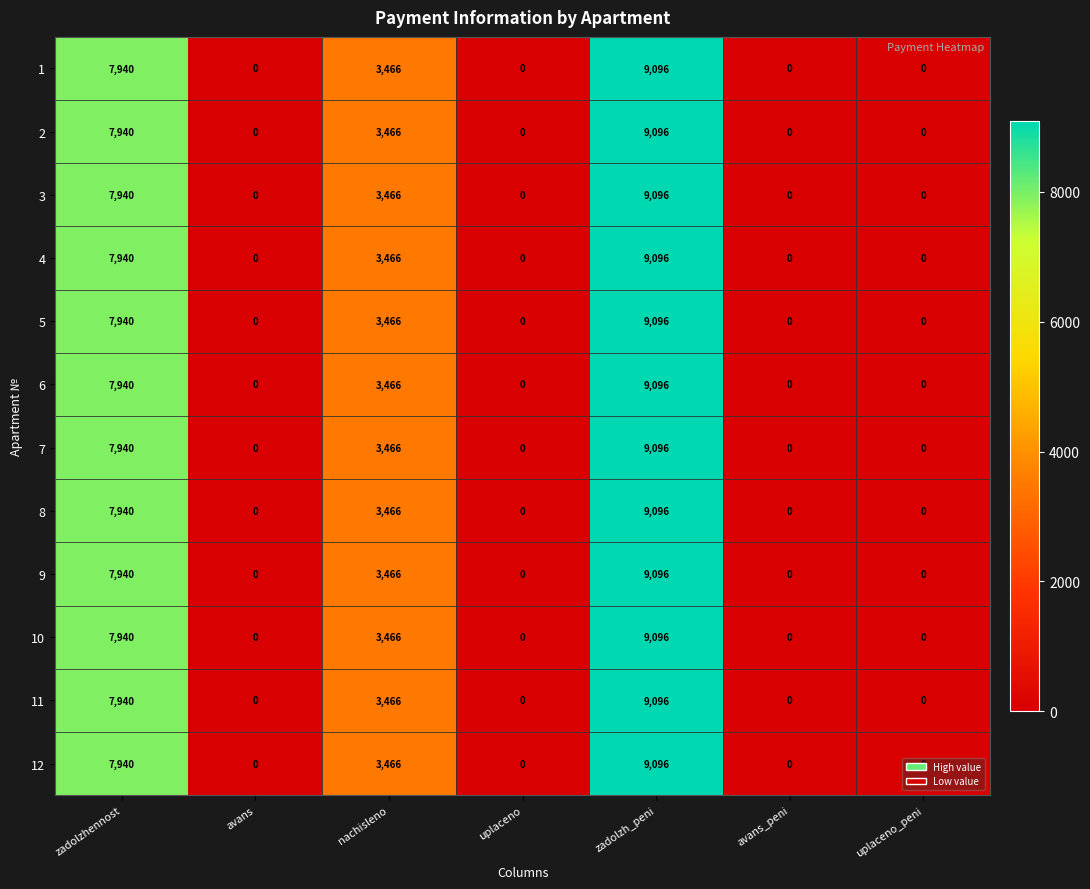

Which category has the highest value in the 4 series?

zadolzh_peni